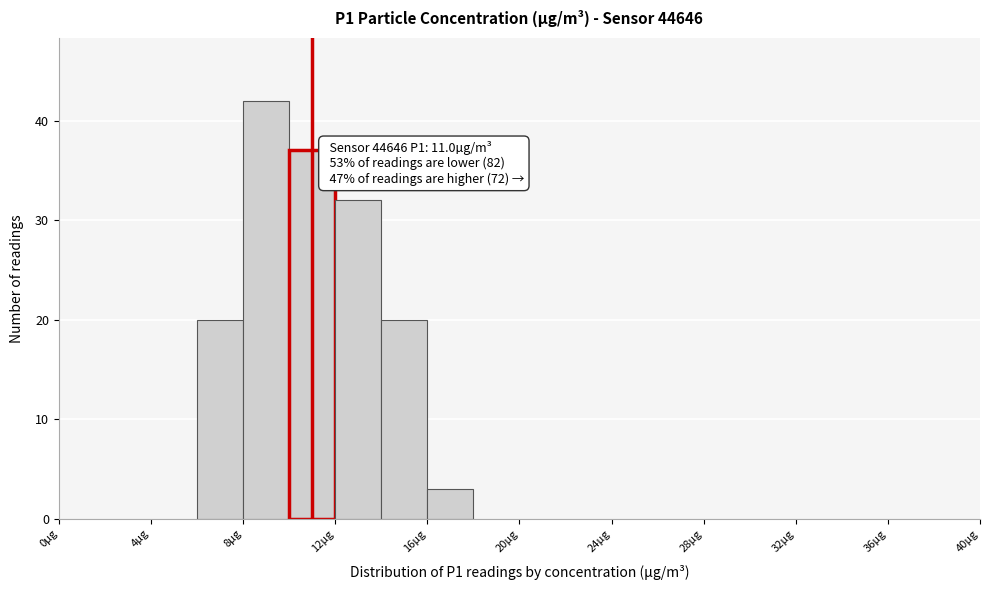

Over which range of the x-axis is the bar tallest?

8 to 10